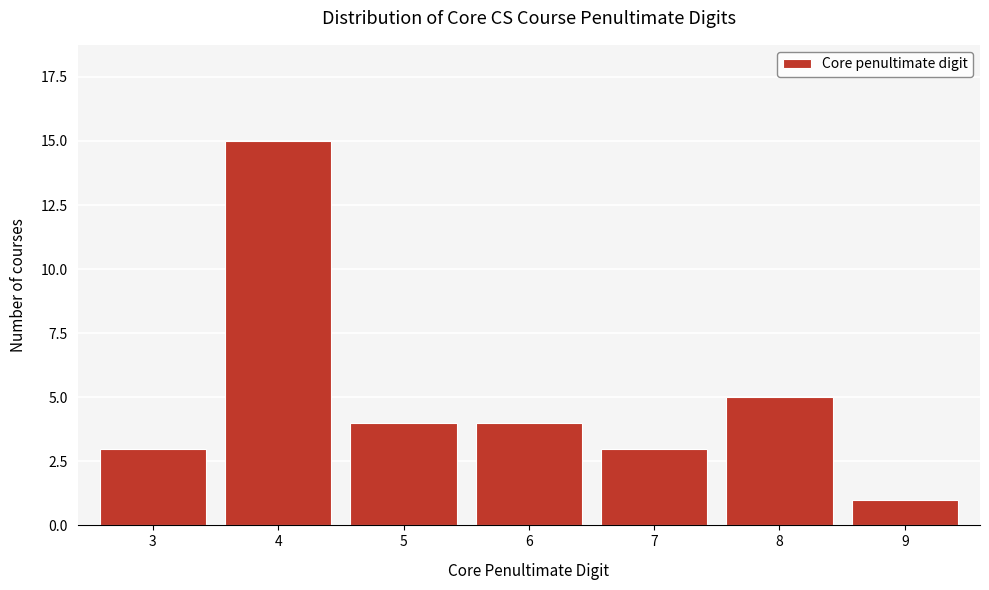

Reading left to right, transcribe all the data shown in this chart.

3=3	4=15	5=4	6=4	7=3	8=5	9=1